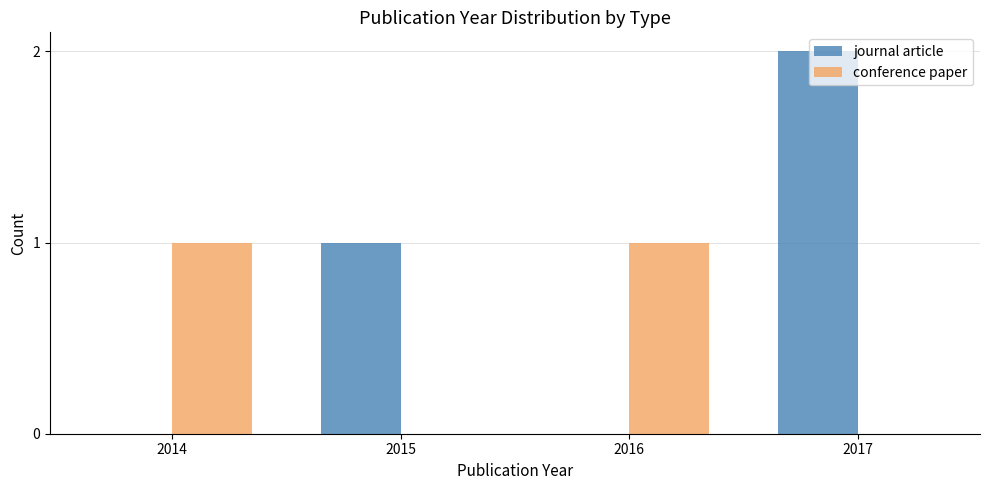

How many data points does each series have?

4